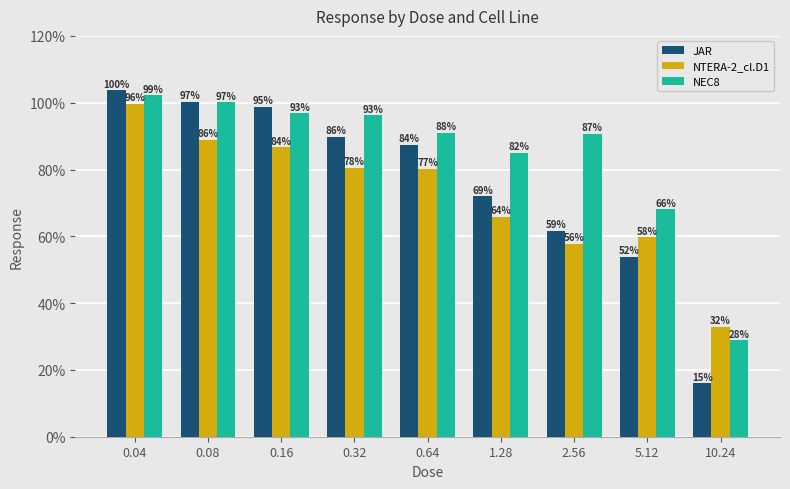

Rank the series by their average value, from highest to lowest.

NEC8, JAR, NTERA-2_cl.D1